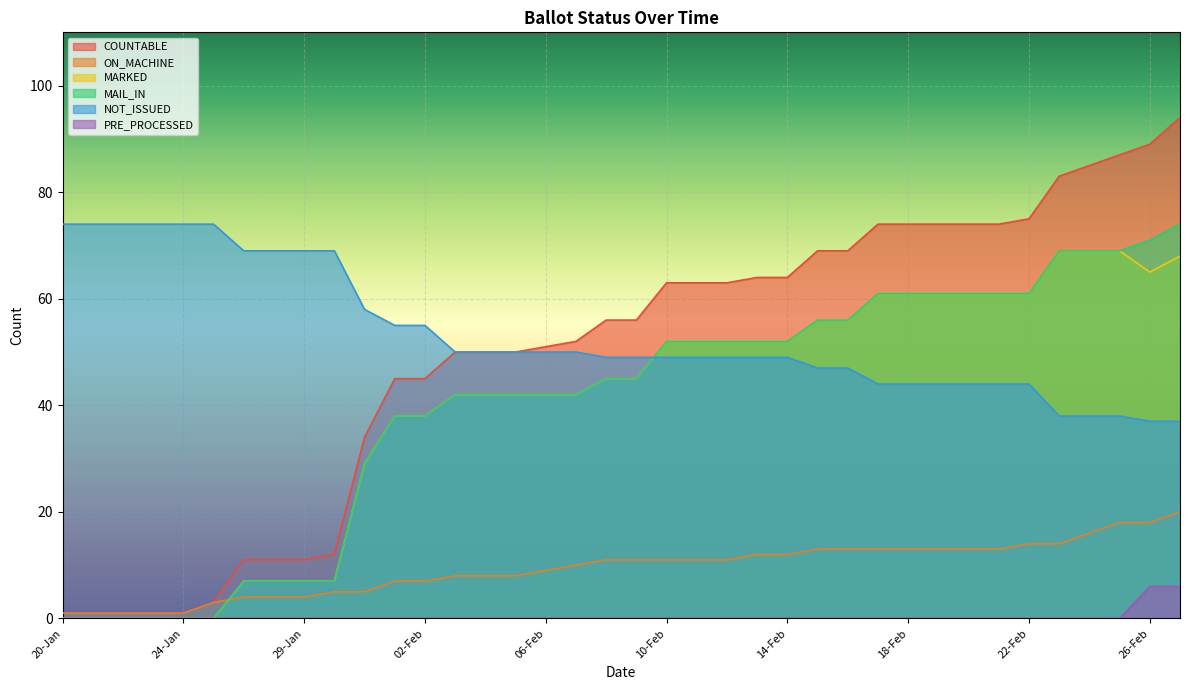

Reading right to left, extract all data points from this chart.

COUNTABLE: 27-Feb=94	26-Feb=89	25-Feb=87	24-Feb=85	23-Feb=83	22-Feb=75	21-Feb=74	20-Feb=74	19-Feb=74	18-Feb=74	17-Feb=74	16-Feb=69	15-Feb=69	14-Feb=64	13-Feb=64	12-Feb=63	11-Feb=63	10-Feb=63	09-Feb=56	08-Feb=56	07-Feb=52	06-Feb=51	05-Feb=50	04-Feb=50	03-Feb=50	02-Feb=45	01-Feb=45	31-Jan=34	30-Jan=12	29-Jan=11	27-Jan=11	26-Jan=11	25-Jan=3	24-Jan=1	23-Jan=1	22-Jan=1	21-Jan=1	20-Jan=1
ON_MACHINE: 27-Feb=20	26-Feb=18	25-Feb=18	24-Feb=16	23-Feb=14	22-Feb=14	21-Feb=13	20-Feb=13	19-Feb=13	18-Feb=13	17-Feb=13	16-Feb=13	15-Feb=13	14-Feb=12	13-Feb=12	12-Feb=11	11-Feb=11	10-Feb=11	09-Feb=11	08-Feb=11	07-Feb=10	06-Feb=9	05-Feb=8	04-Feb=8	03-Feb=8	02-Feb=7	01-Feb=7	31-Jan=5	30-Jan=5	29-Jan=4	27-Jan=4	26-Jan=4	25-Jan=3	24-Jan=1	23-Jan=1	22-Jan=1	21-Jan=1	20-Jan=1
MARKED: 27-Feb=68	26-Feb=65	25-Feb=69	24-Feb=69	23-Feb=69	22-Feb=61	21-Feb=61	20-Feb=61	19-Feb=61	18-Feb=61	17-Feb=61	16-Feb=56	15-Feb=56	14-Feb=52	13-Feb=52	12-Feb=52	11-Feb=52	10-Feb=52	09-Feb=45	08-Feb=45	07-Feb=42	06-Feb=42	05-Feb=42	04-Feb=42	03-Feb=42	02-Feb=38	01-Feb=38	31-Jan=29	30-Jan=7	29-Jan=7	27-Jan=7	26-Jan=7	25-Jan=0	24-Jan=0	23-Jan=0	22-Jan=0	21-Jan=0	20-Jan=0
MAIL_IN: 27-Feb=74	26-Feb=71	25-Feb=69	24-Feb=69	23-Feb=69	22-Feb=61	21-Feb=61	20-Feb=61	19-Feb=61	18-Feb=61	17-Feb=61	16-Feb=56	15-Feb=56	14-Feb=52	13-Feb=52	12-Feb=52	11-Feb=52	10-Feb=52	09-Feb=45	08-Feb=45	07-Feb=42	06-Feb=42	05-Feb=42	04-Feb=42	03-Feb=42	02-Feb=38	01-Feb=38	31-Jan=29	30-Jan=7	29-Jan=7	27-Jan=7	26-Jan=7	25-Jan=0	24-Jan=0	23-Jan=0	22-Jan=0	21-Jan=0	20-Jan=0
NOT_ISSUED: 27-Feb=37	26-Feb=37	25-Feb=38	24-Feb=38	23-Feb=38	22-Feb=44	21-Feb=44	20-Feb=44	19-Feb=44	18-Feb=44	17-Feb=44	16-Feb=47	15-Feb=47	14-Feb=49	13-Feb=49	12-Feb=49	11-Feb=49	10-Feb=49	09-Feb=49	08-Feb=49	07-Feb=50	06-Feb=50	05-Feb=50	04-Feb=50	03-Feb=50	02-Feb=55	01-Feb=55	31-Jan=58	30-Jan=69	29-Jan=69	27-Jan=69	26-Jan=69	25-Jan=74	24-Jan=74	23-Jan=74	22-Jan=74	21-Jan=74	20-Jan=74
PRE_PROCESSED: 27-Feb=6	26-Feb=6	25-Feb=0	24-Feb=0	23-Feb=0	22-Feb=0	21-Feb=0	20-Feb=0	19-Feb=0	18-Feb=0	17-Feb=0	16-Feb=0	15-Feb=0	14-Feb=0	13-Feb=0	12-Feb=0	11-Feb=0	10-Feb=0	09-Feb=0	08-Feb=0	07-Feb=0	06-Feb=0	05-Feb=0	04-Feb=0	03-Feb=0	02-Feb=0	01-Feb=0	31-Jan=0	30-Jan=0	29-Jan=0	27-Jan=0	26-Jan=0	25-Jan=0	24-Jan=0	23-Jan=0	22-Jan=0	21-Jan=0	20-Jan=0